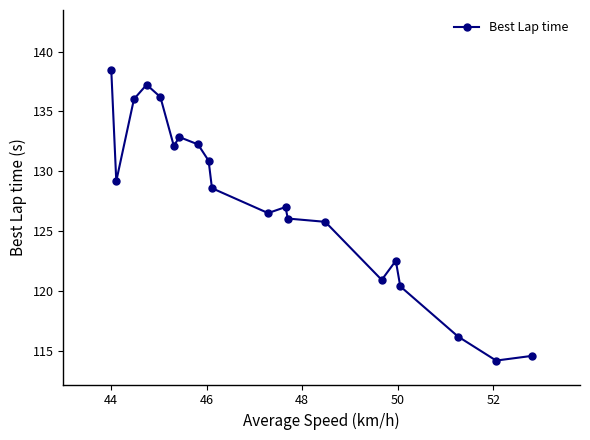

What is the average value?

127.4